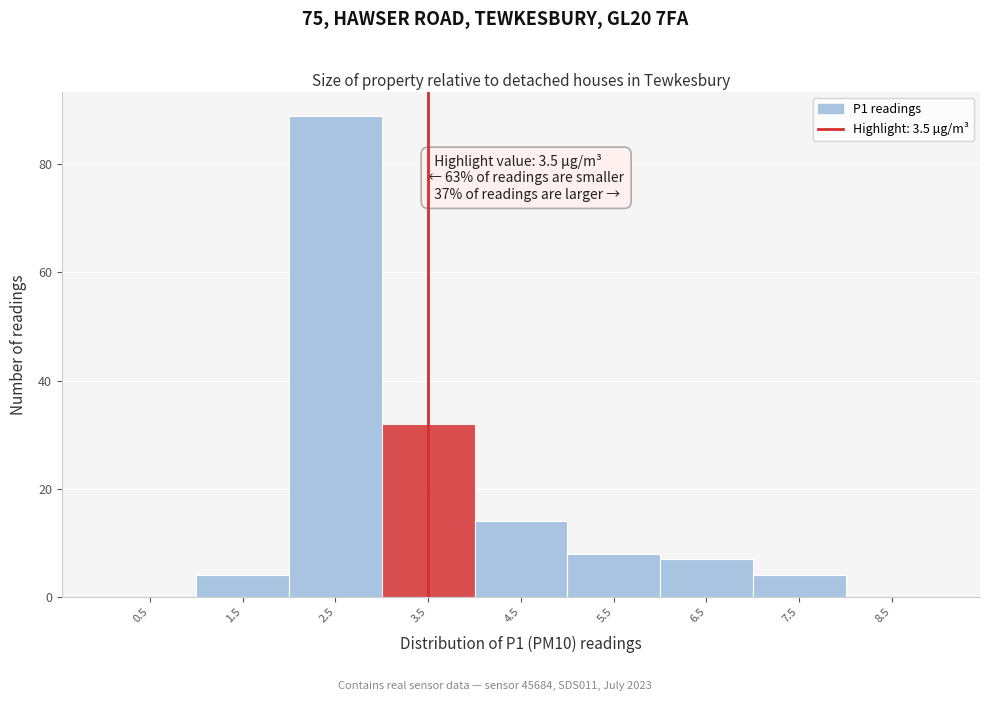

Over which range of the x-axis is the bar tallest?

2 to 3